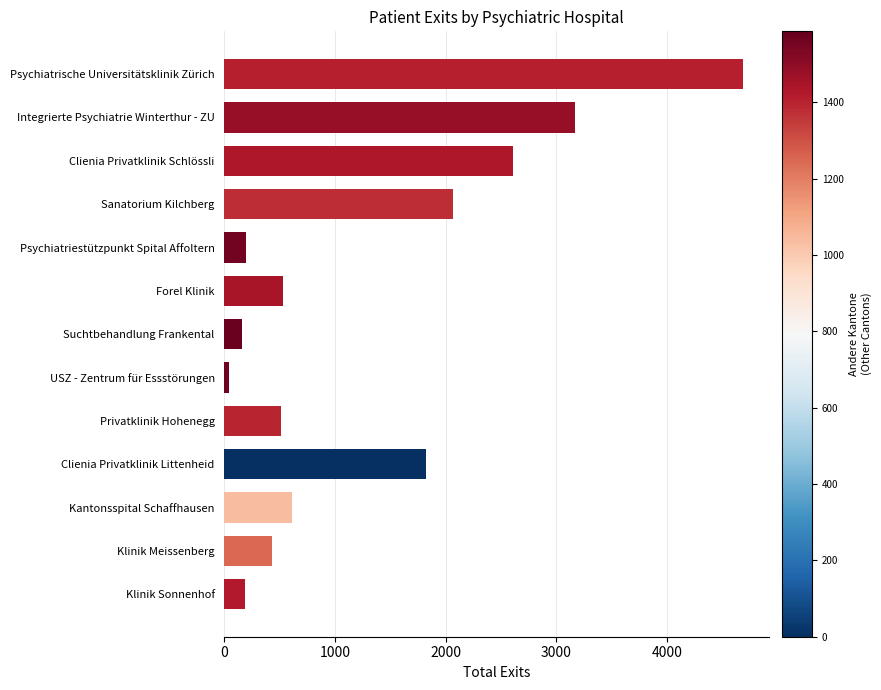

How many bars are there in total?

13